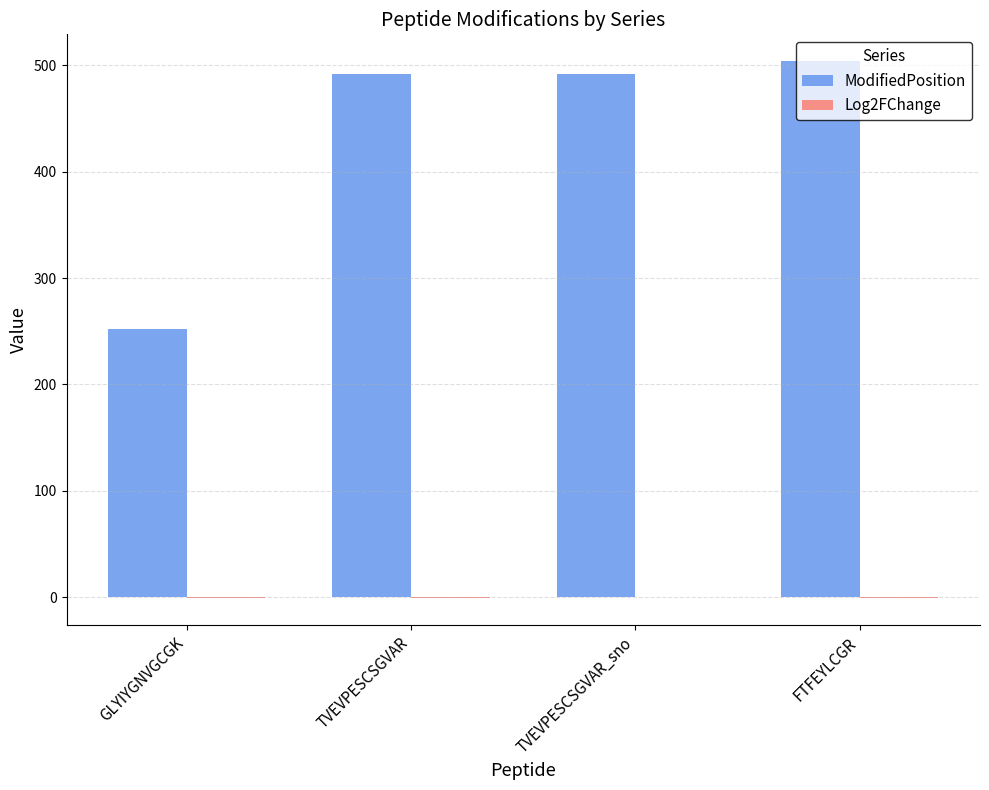

Which series has the largest total across all categories?

ModifiedPosition